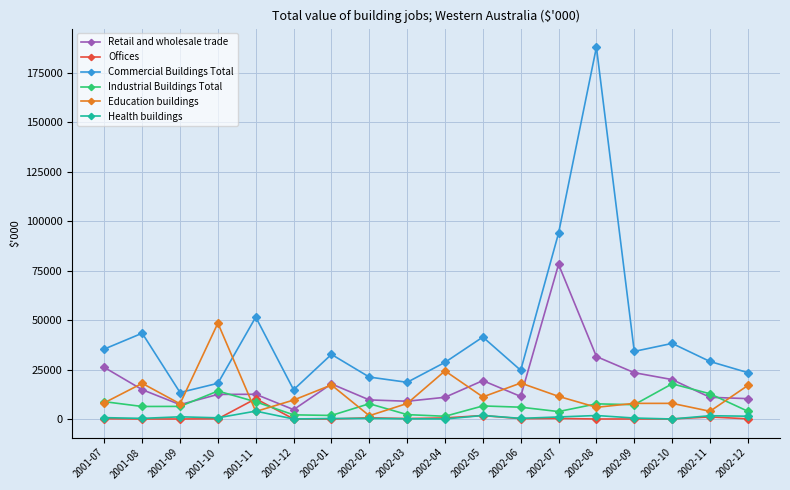

True or false: Offices has a value of 0 at 2001-09.

True